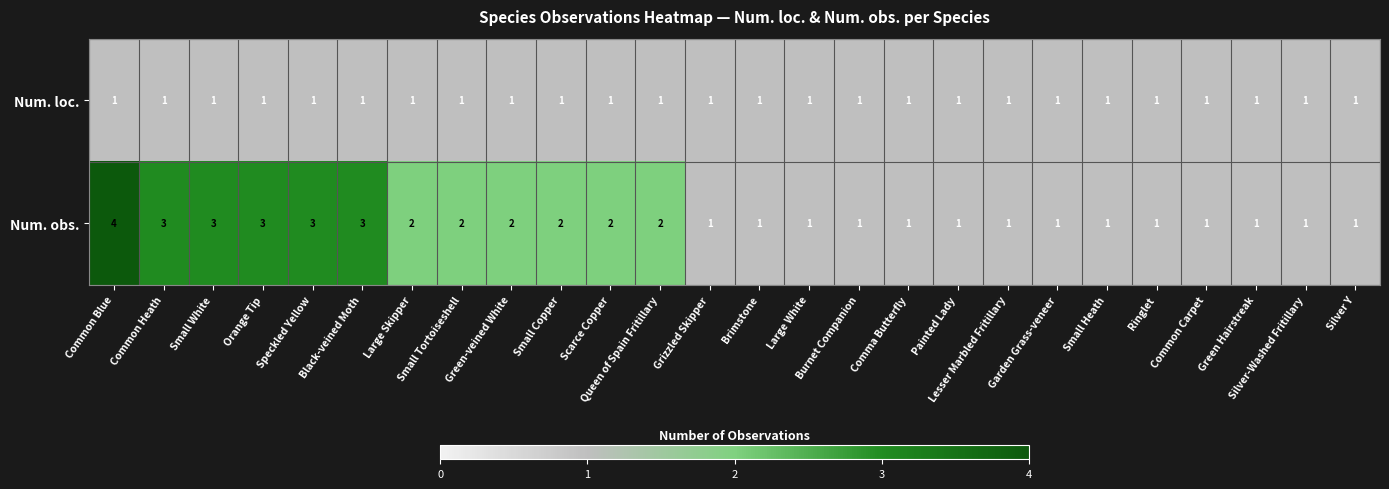

What is the greatest value displayed?

4